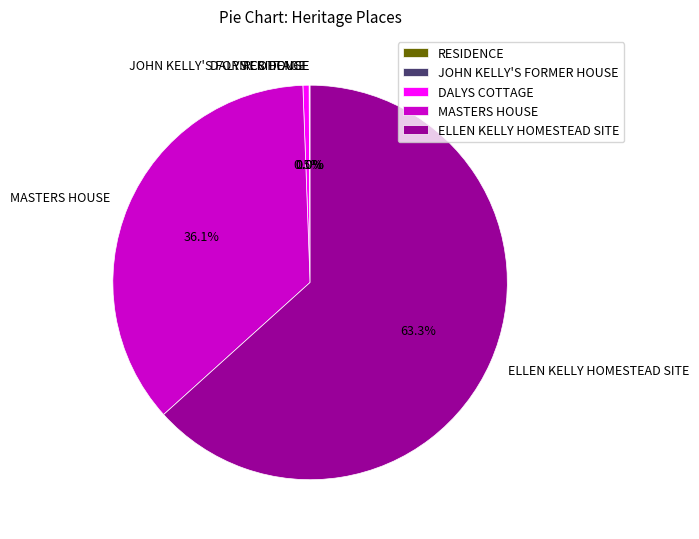

Approximately how many times larger is the value at MASTERS HOUSE compared to ELLEN KELLY HOMESTEAD SITE?

0.6